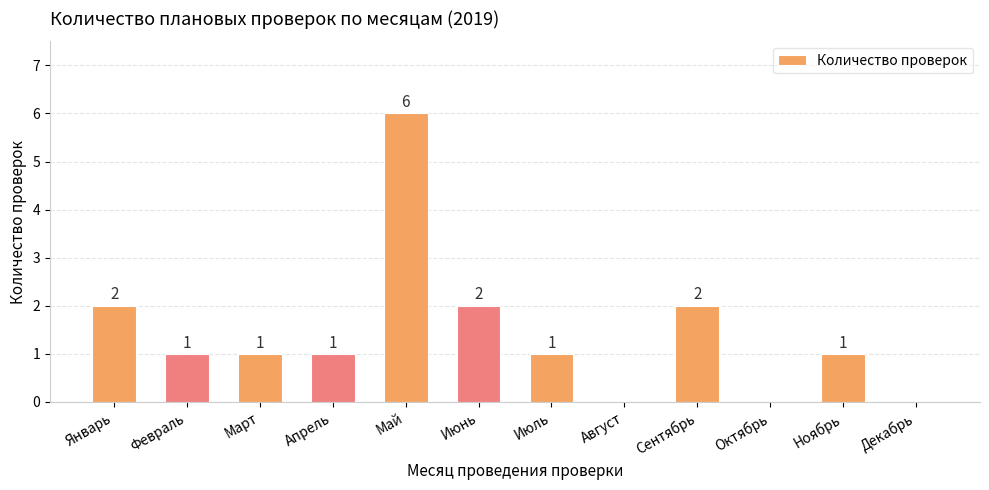

At which label does the data first exceed 1?

Январь